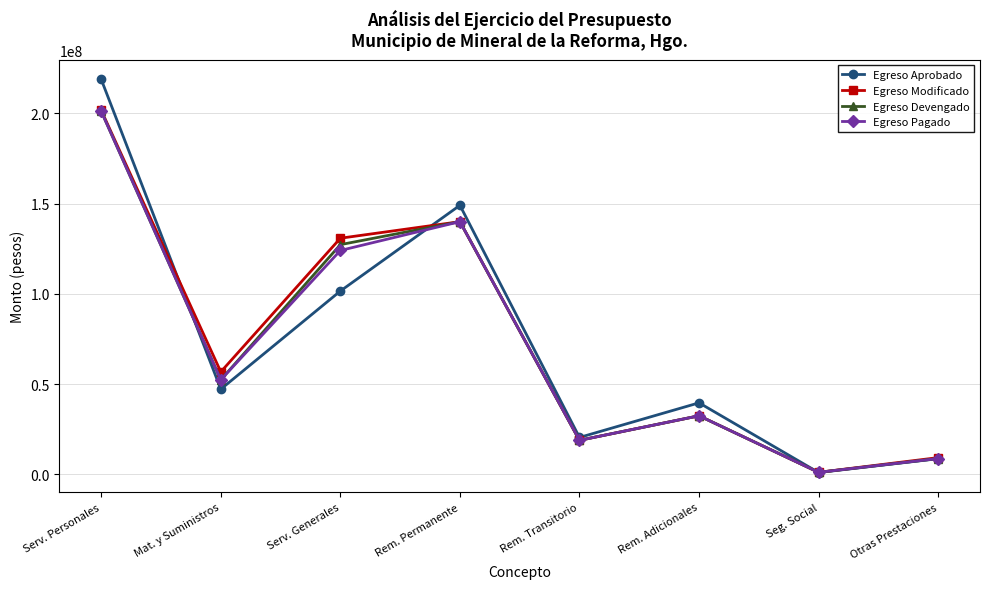

What is the sum of the Egreso Aprobado values at Rem. Permanente and Rem. Transitorio?

169553867.4